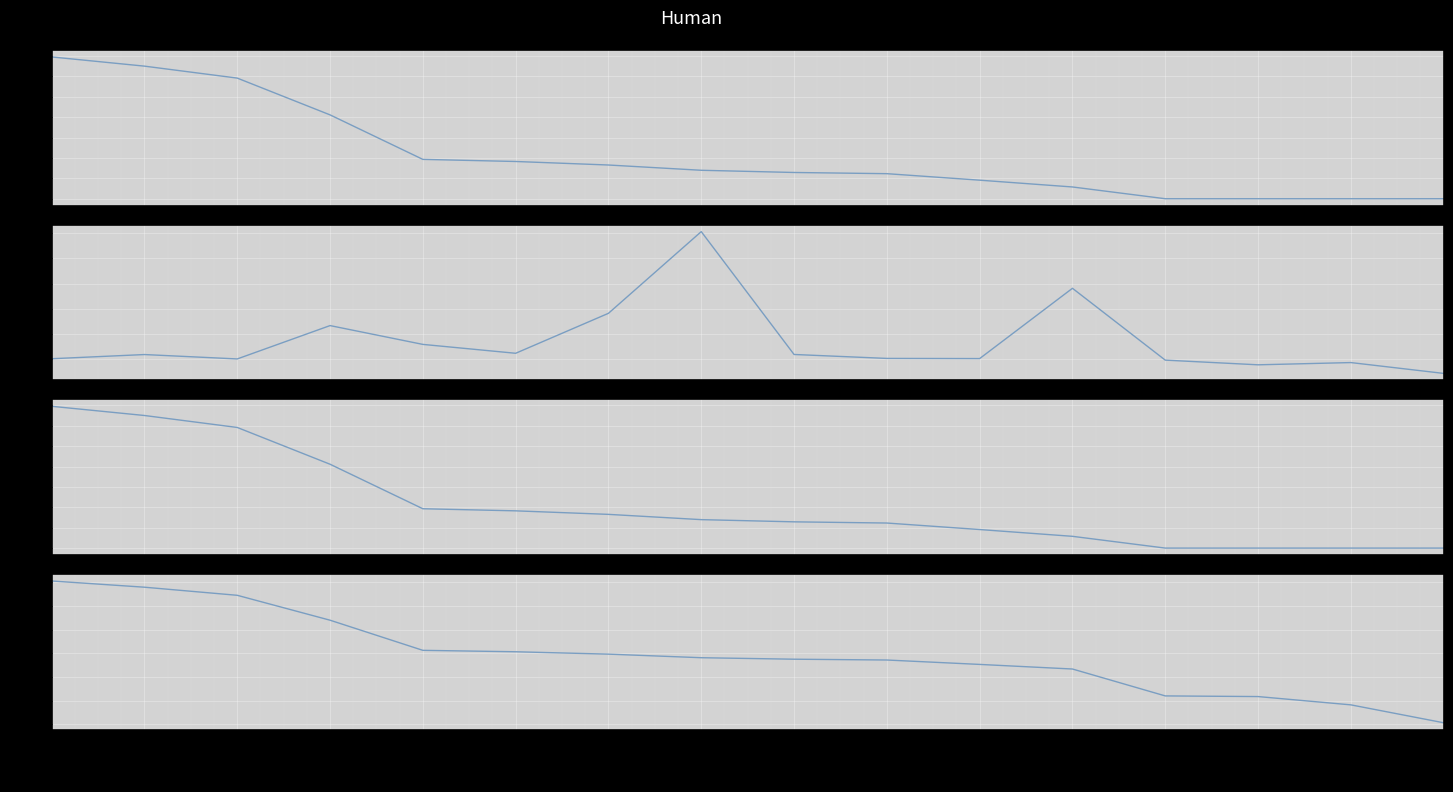

What are all the series names shown in the legend?

Value, Shares or principal amount, Value (M), Weighting